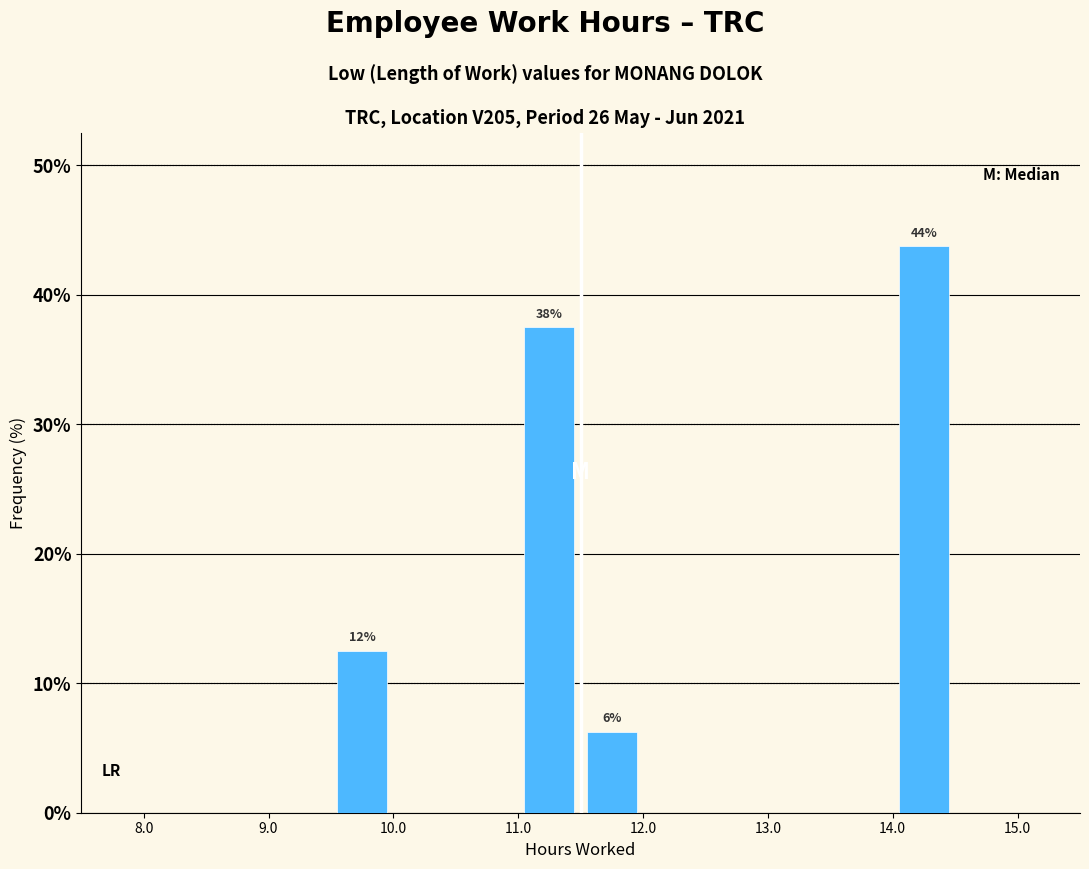

Over which range of the x-axis is the bar tallest?

14.0 to 14.5